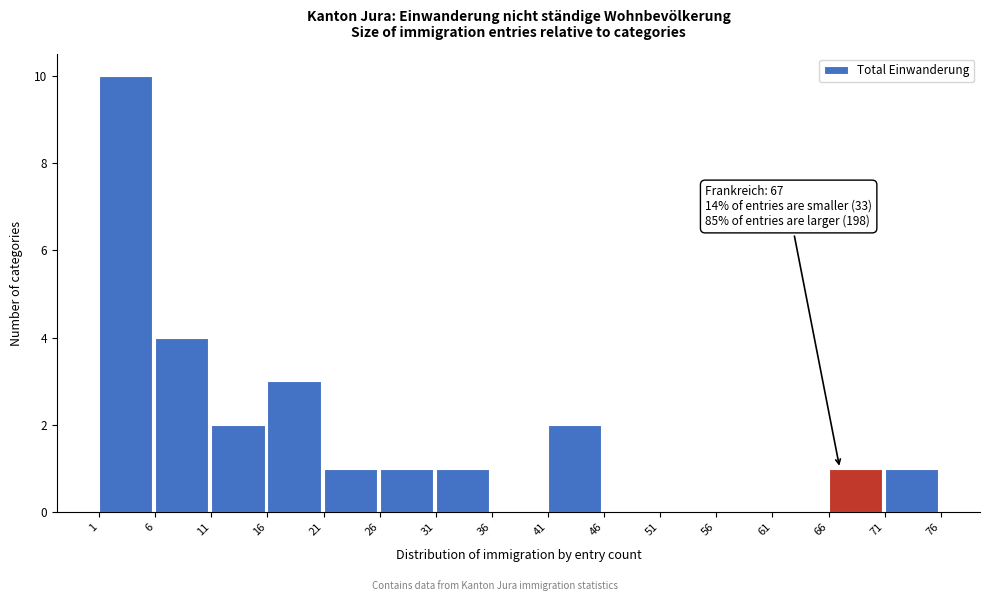

Over which range of the x-axis is the bar tallest?

1 to 6